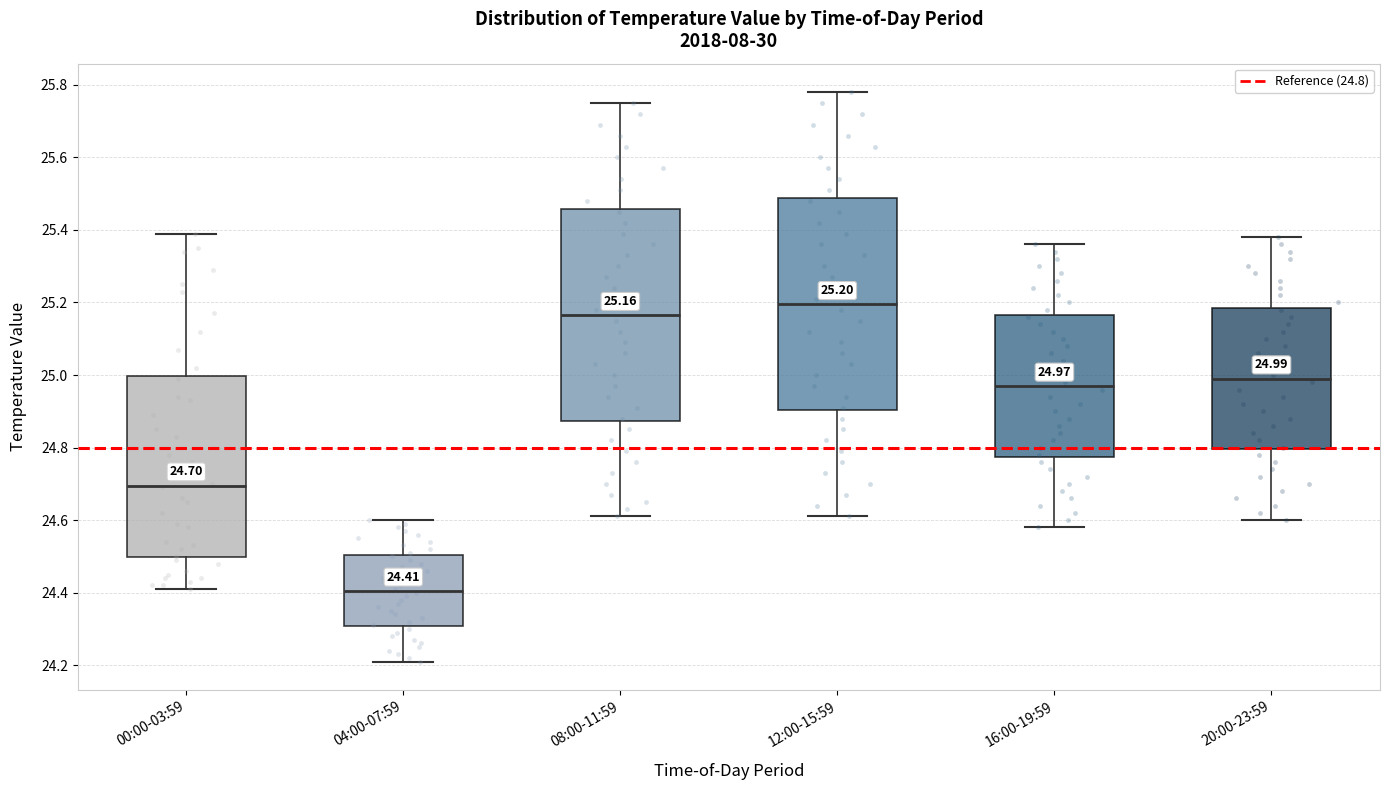

Which box has the lowest median line?

04:00-07:59